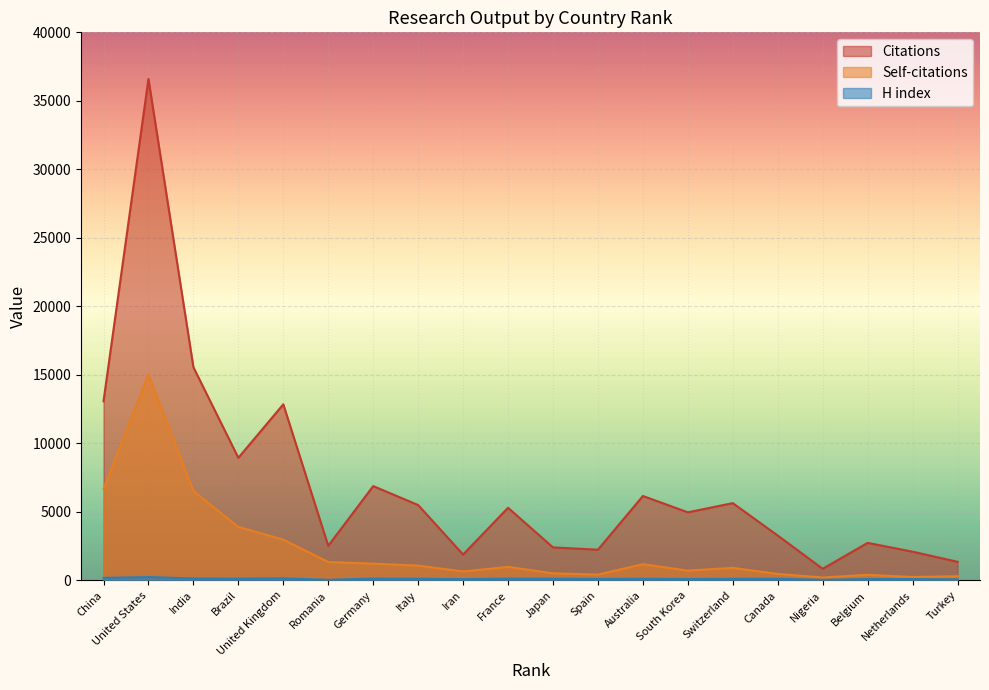

What is the total value across all series at 13?

7459